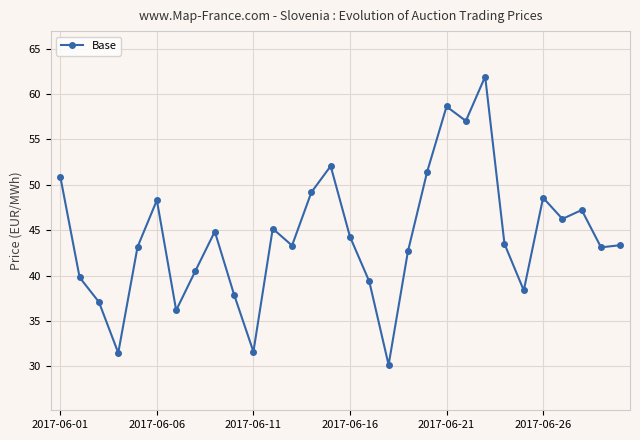

What is the value of the 21st point from the left?

58.6